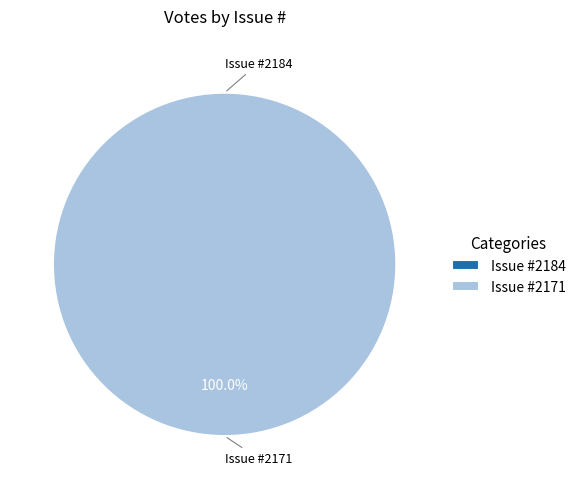

Combined, what portion of the pie is 2184 and 2171?

100.0%